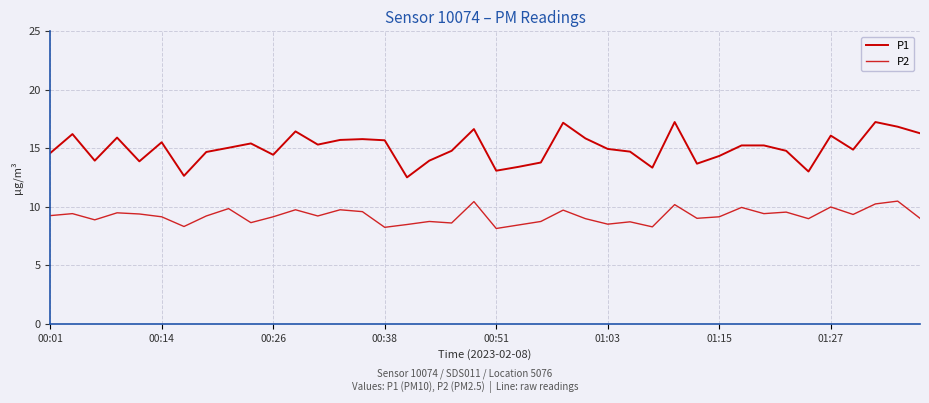

True or false: P2 and P1 cross at least once.

False